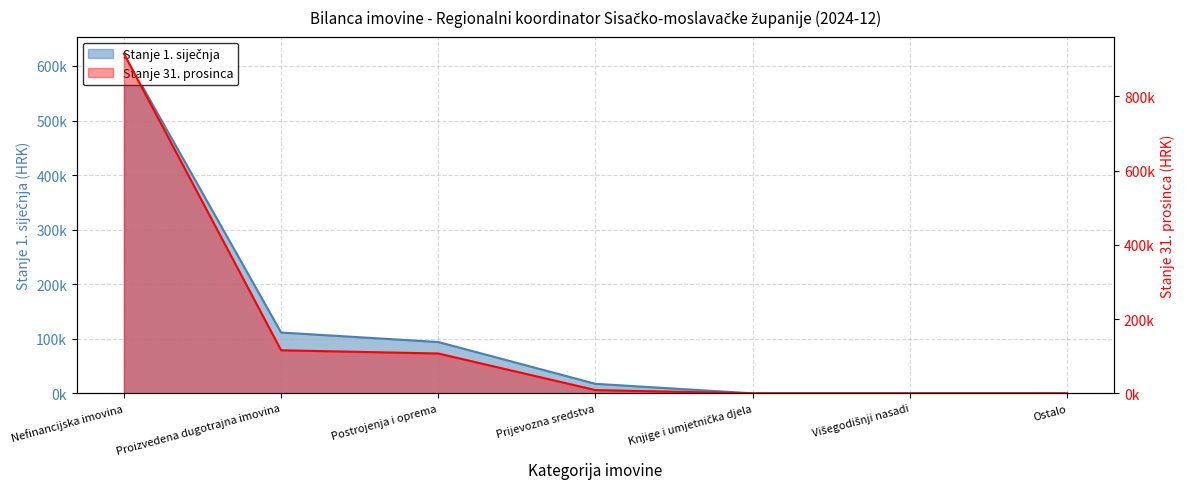

After their last crossing, which series has the higher values: Stanje 31. prosinca or Stanje 1. siječnja?

Stanje 1. siječnja